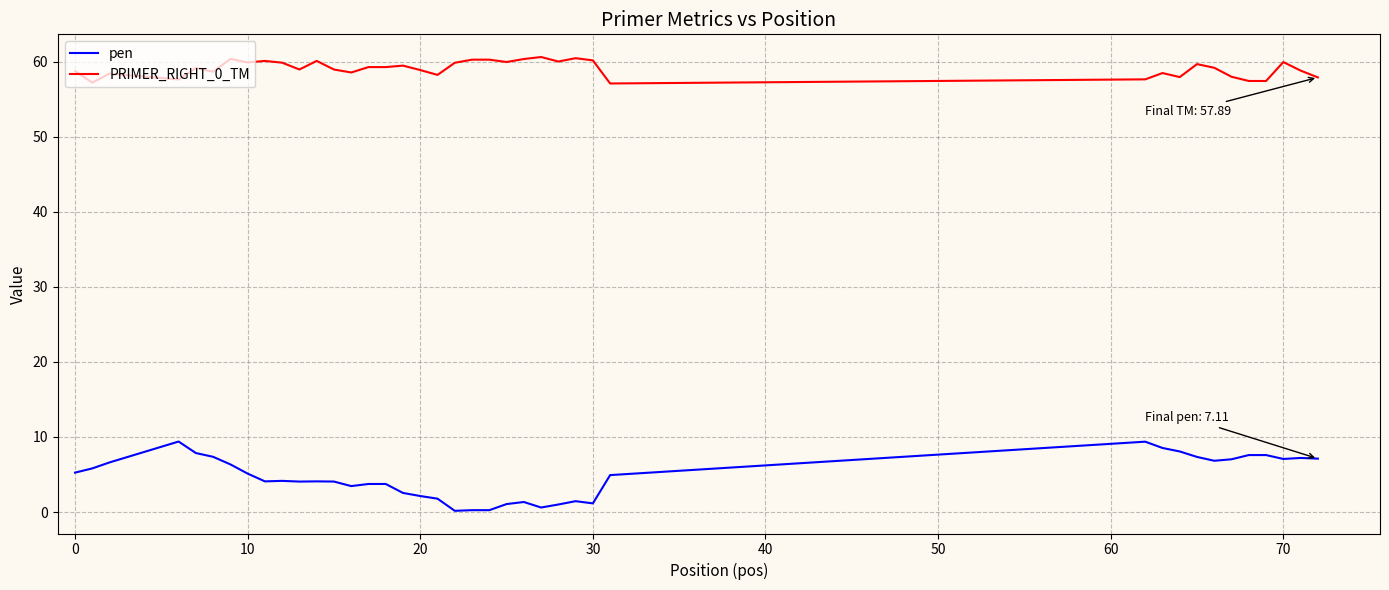

Which series has the largest total across all categories?

PRIMER_RIGHT_0_TM